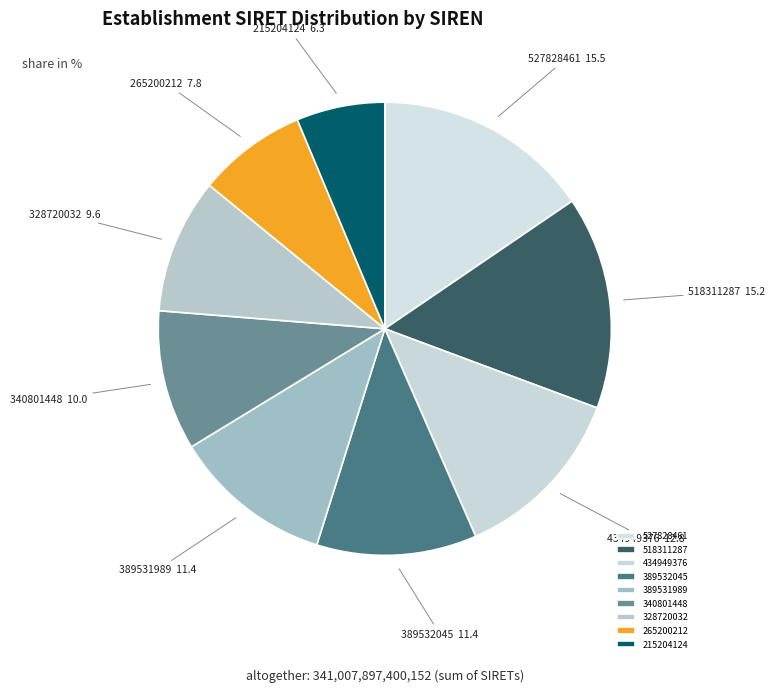

Count the number of slices in the pie.

9